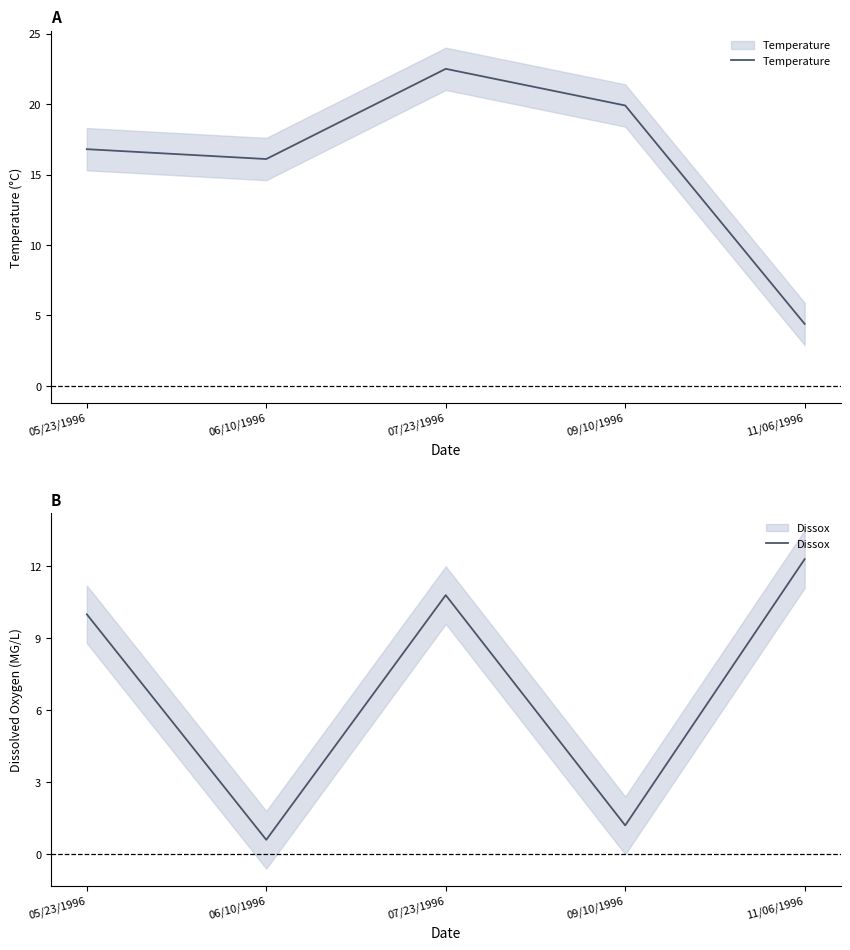

Where is the first local maximum for Temperature?

07/23/1996